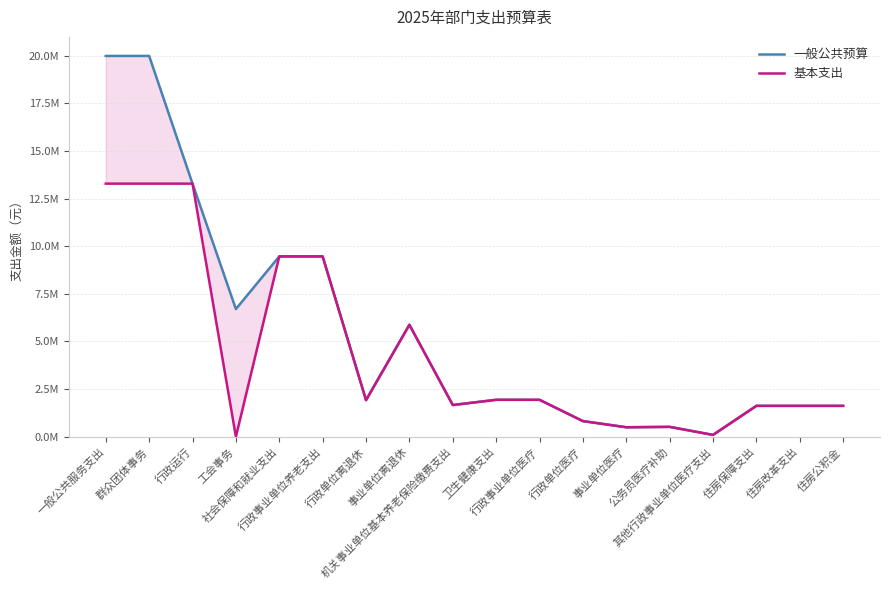

List the series in order of their peak value, lowest first.

基本支出, 一般公共预算